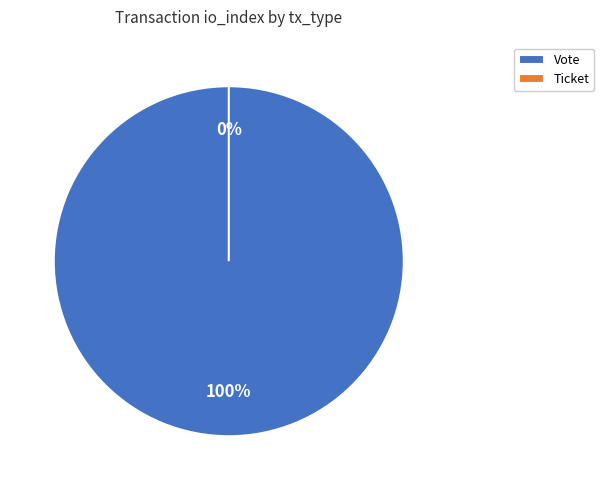

To the nearest percent, what is the average slice percentage?

50%